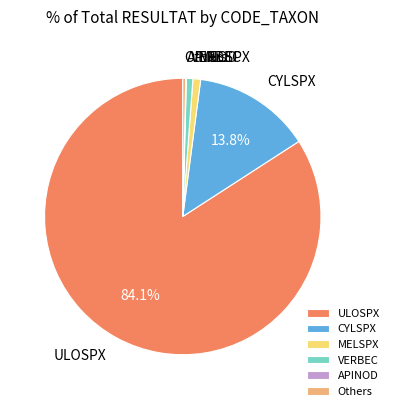

Which category has the biggest portion of the pie?

ULOSPX